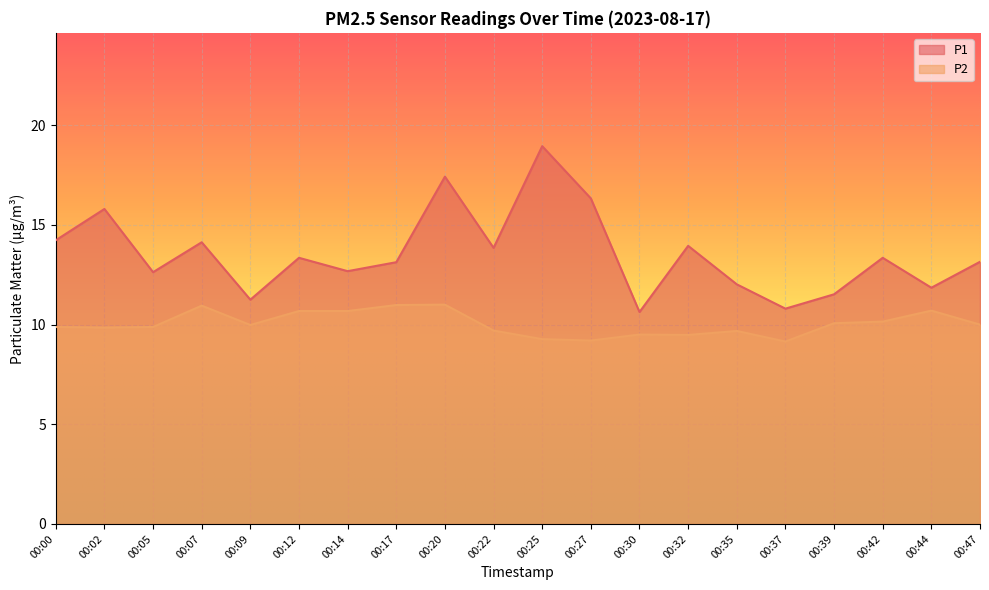

What is the sum of the P2 values at 00:02 and 00:42?

20.0